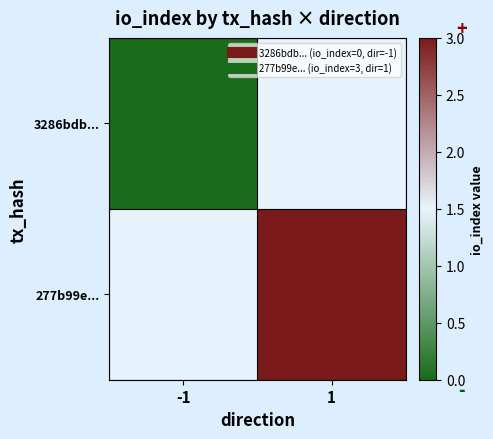

Which series has the widest spread of values?

3286bdb...